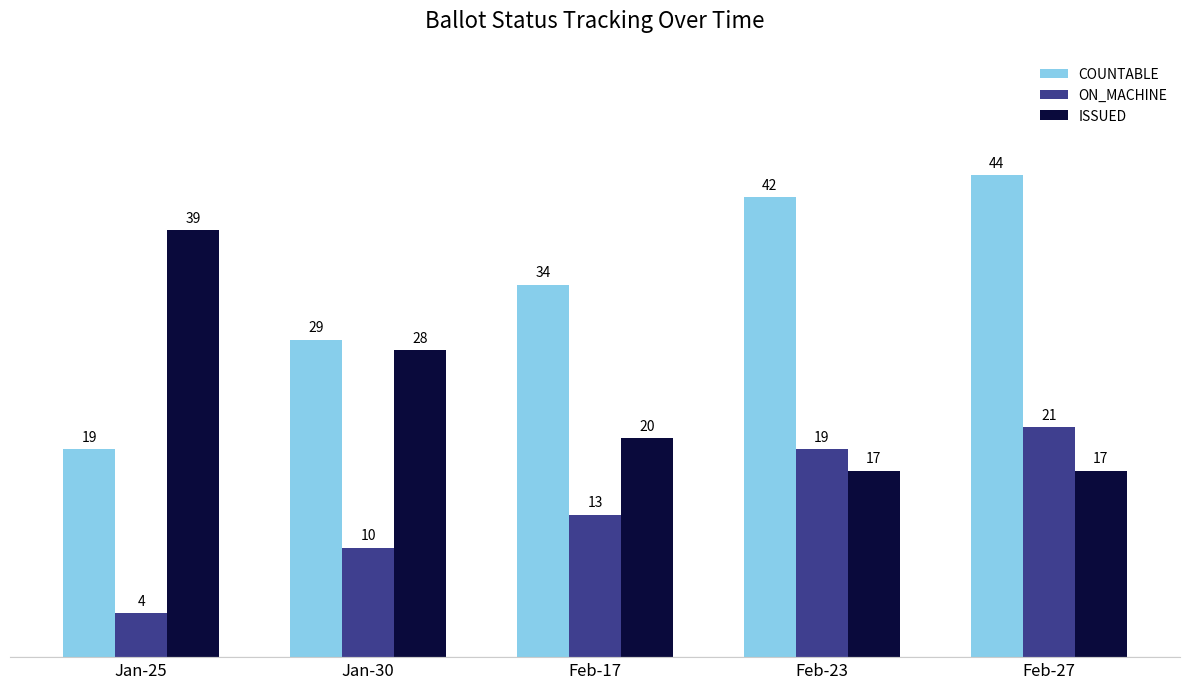

The ISSUED series shows 17 at Feb-23. True or false?

True